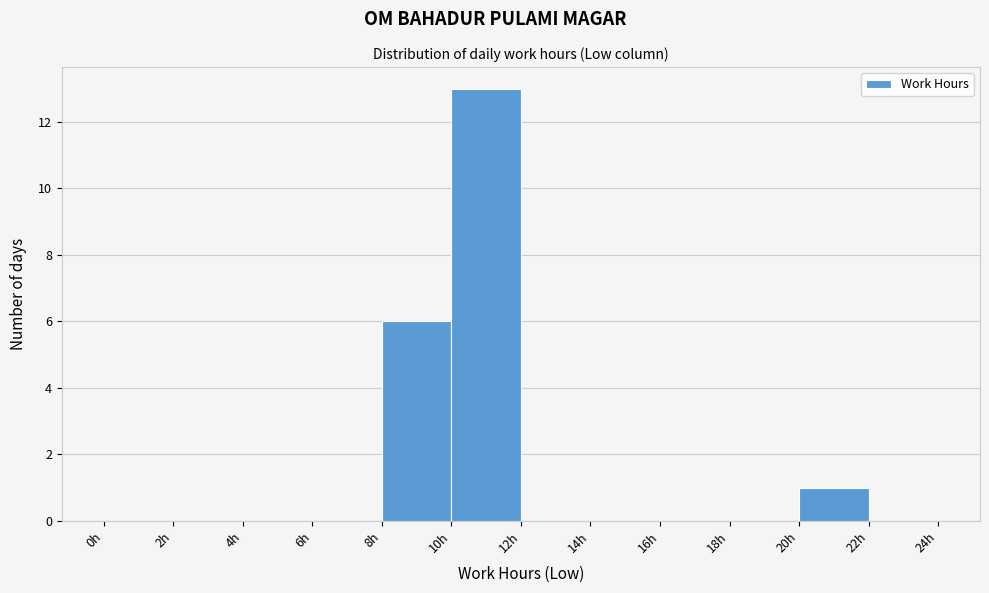

Reading left to right, list every bar in this chart as the range it spans on the x-axis followed by its height. The values are not printed on the chart, so give them approximately, as read against the axis.

0 to 2: 0
2 to 4: 0
4 to 6: 0
6 to 8: 0
8 to 10: 6
10 to 12: 13
12 to 14: 0
14 to 16: 0
16 to 18: 0
18 to 20: 0
20 to 22: 1
22 to 24: 0